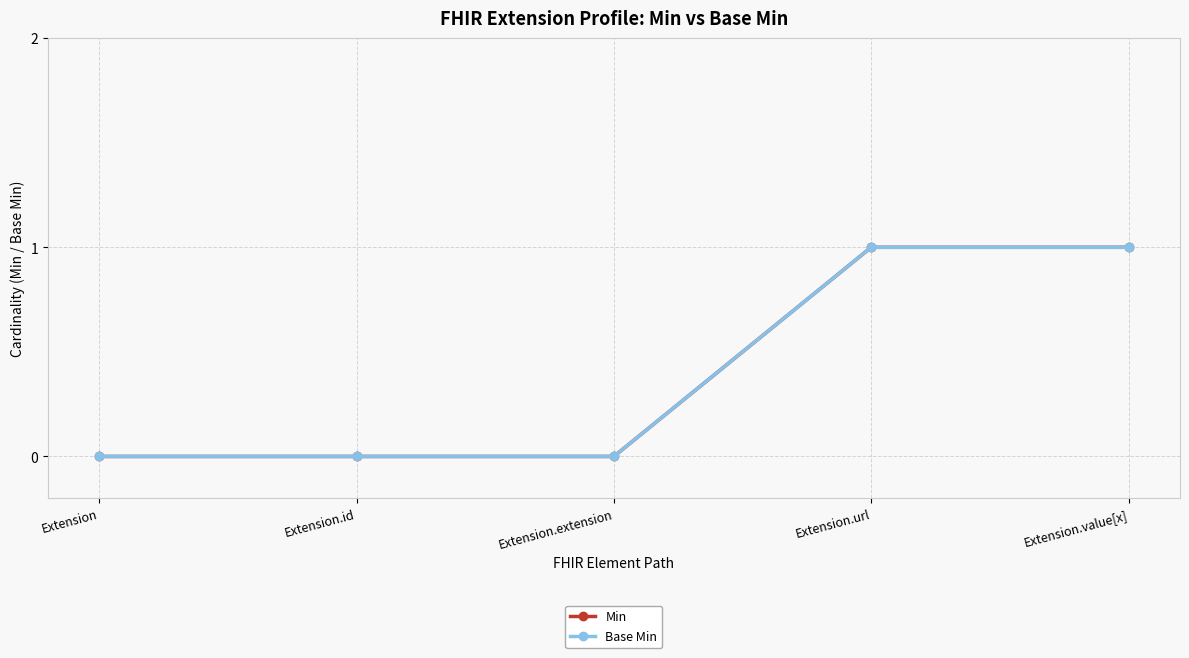

Does the chart have visible grid lines?

Yes